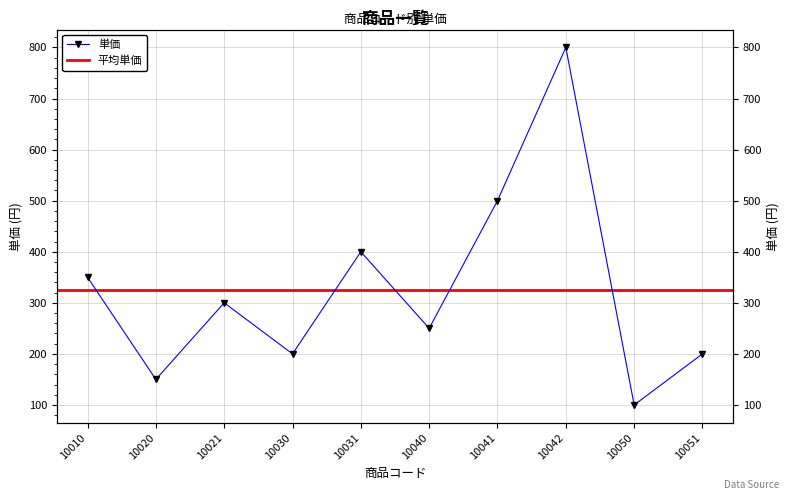

Reading left to right, what are all the values shown in this chart?

10010=350	10020=150	10021=300	10030=200	10031=400	10040=250	10041=500	10042=800	10050=100	10051=200